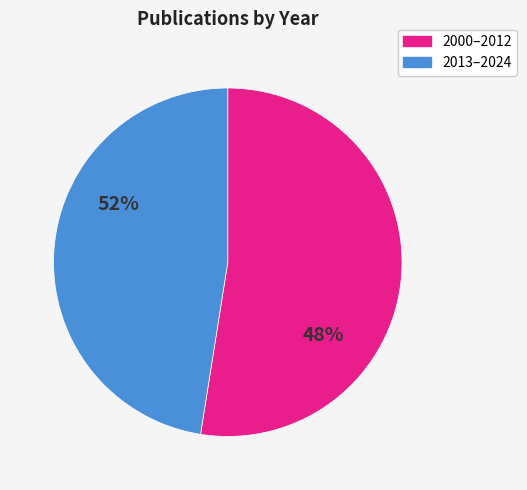

Does any single category account for the majority?

Yes